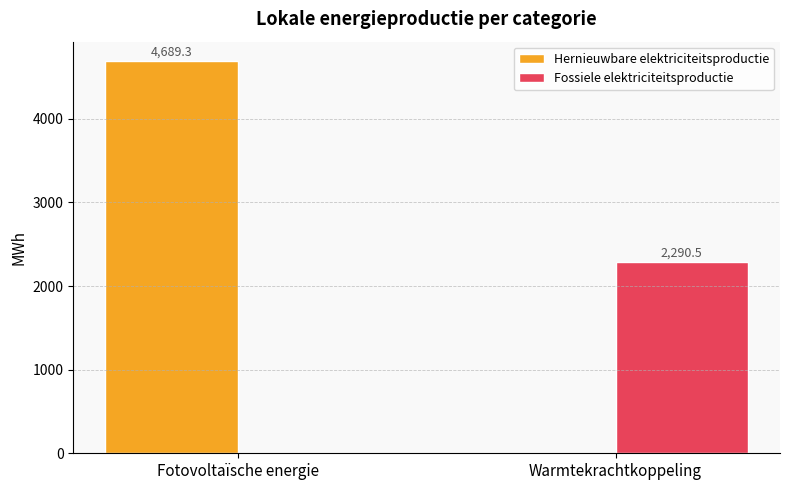

Which series has the widest spread of values?

Hernieuwbare elektriciteitsproductie